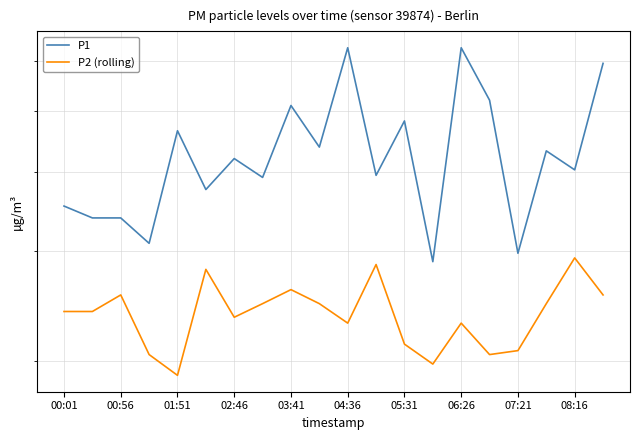

What is the difference between the maximum and minimum values in the P1 series?

3.4